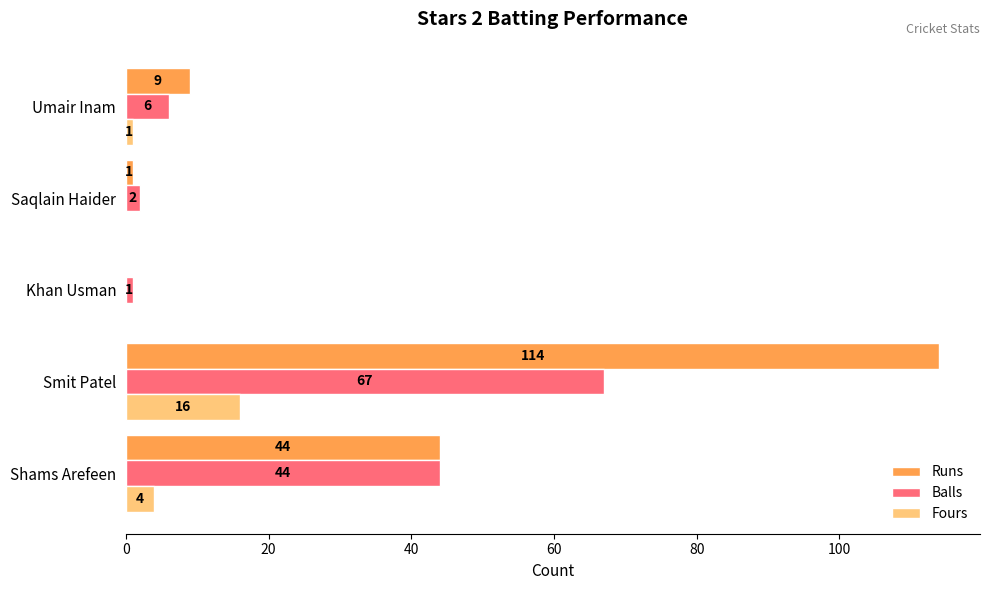

At which label is Balls closest to 34?

Shams Arefeen